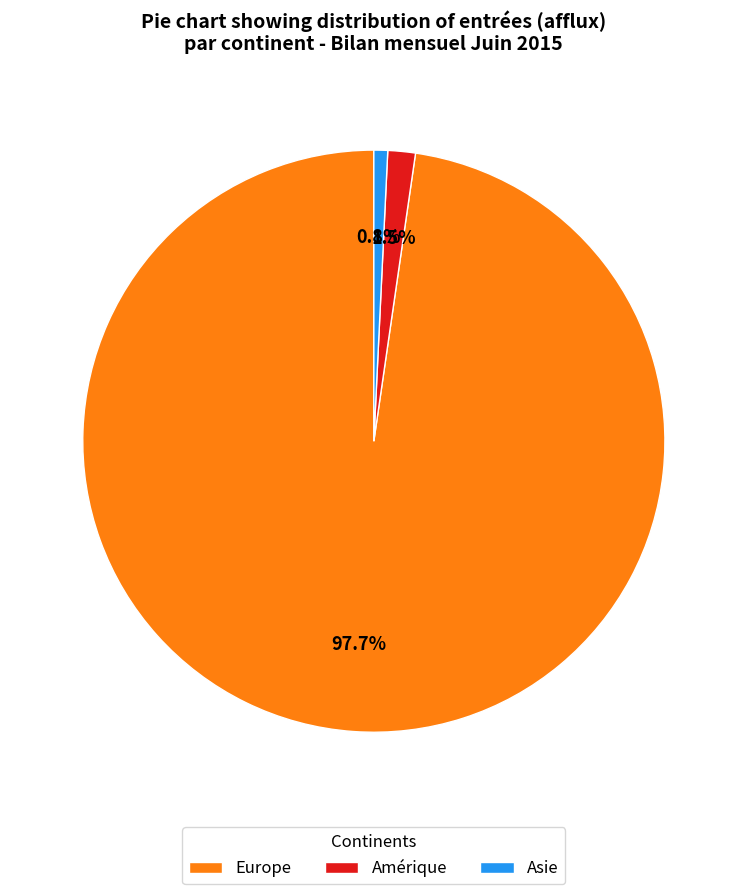

What is the smallest slice in the pie chart?

Asie